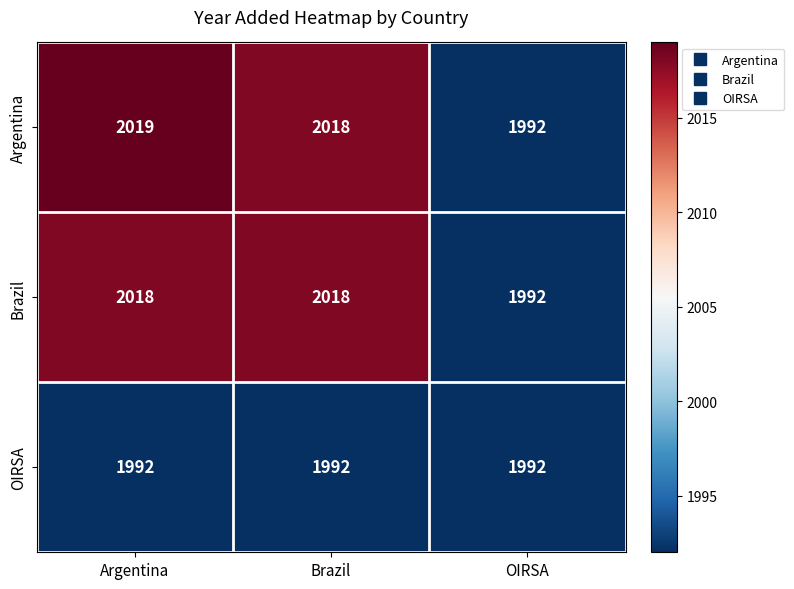

Is it true that Brazil equals 1054 at Brazil?

False